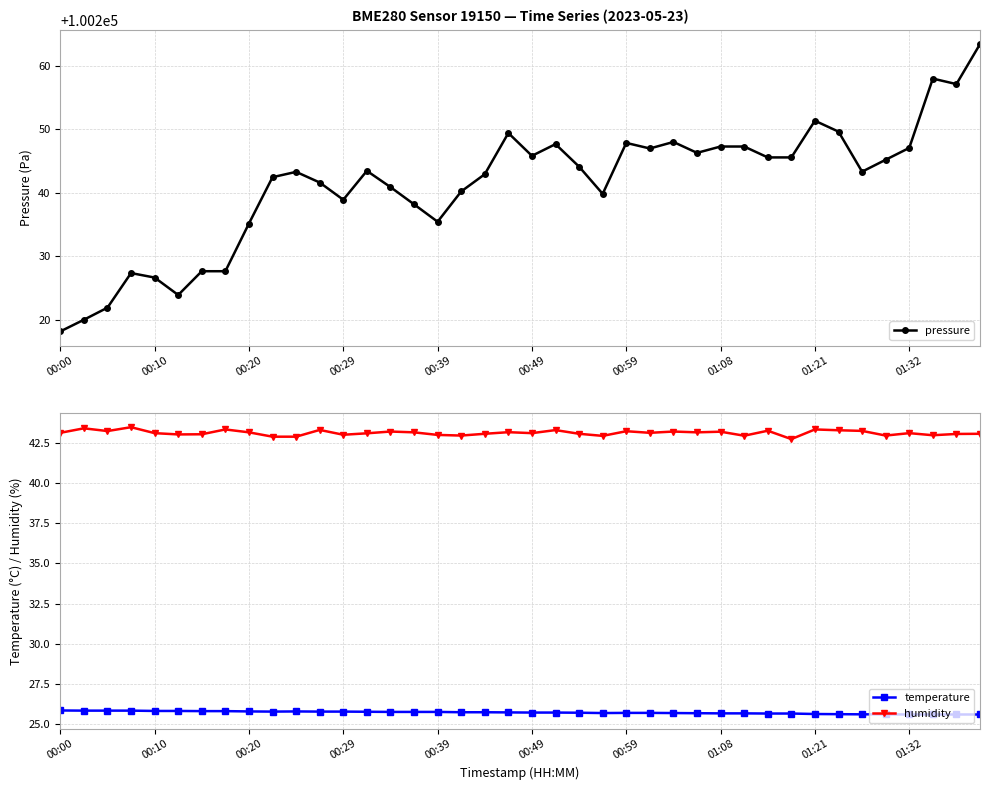

What is the highest value of the temperature series?

25.9